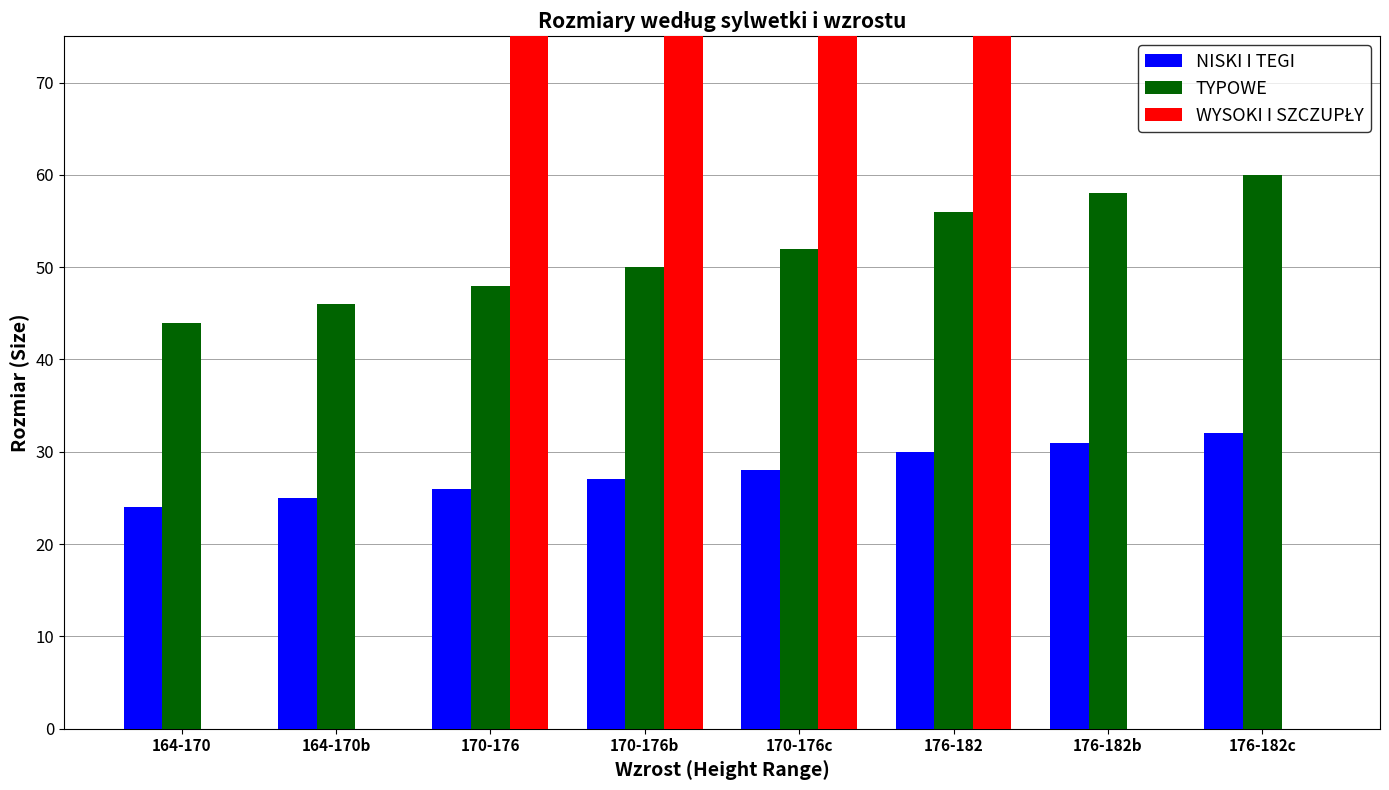

What is the spread (max minus min) of values at 170-176?

72